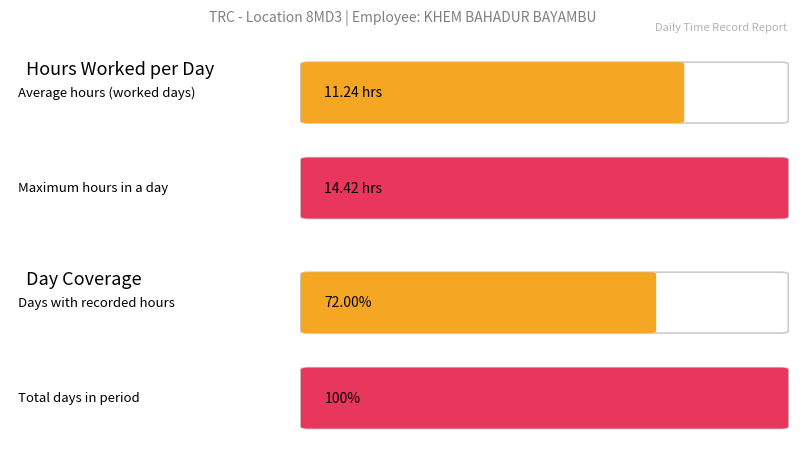

The chart shows a value of -5.3 at 2-Tue. True or false?

False